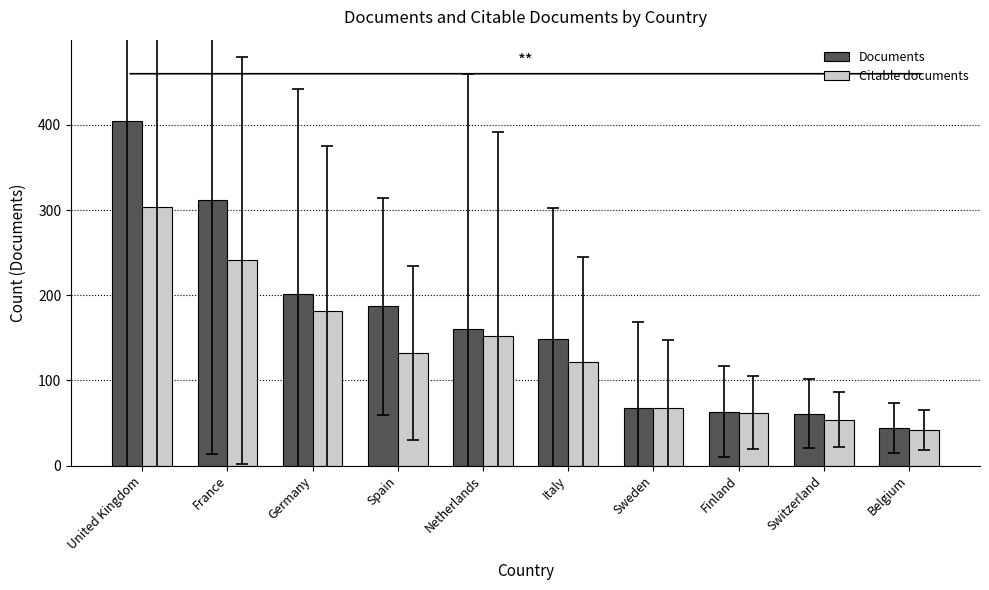

Reading left to right, list all the values displayed in this chart.

Documents: United Kingdom=405	France=312	Germany=201	Spain=187	Netherlands=160	Italy=148	Sweden=68	Finland=63	Switzerland=61	Belgium=44
Citable documents: United Kingdom=304	France=241	Germany=182	Spain=132	Netherlands=152	Italy=121	Sweden=67	Finland=62	Switzerland=54	Belgium=42